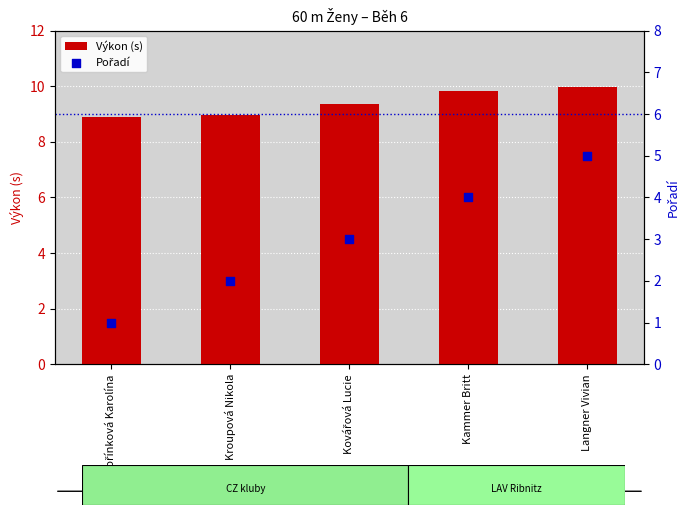

What is the total value across all series at Kovářová Lucie?

12.4